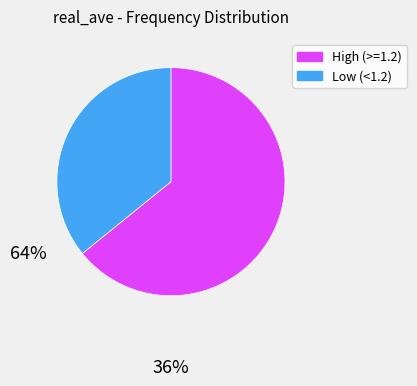

Does any single category account for the majority?

Yes